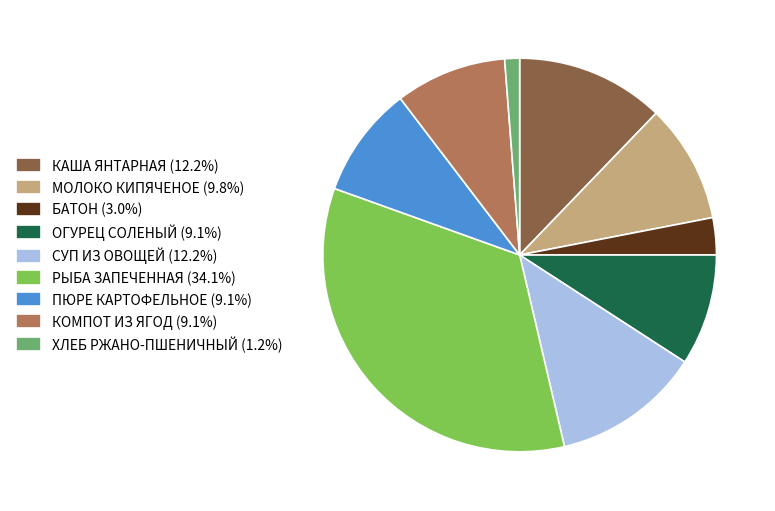

Is the sum of КОМПОТ ИЗ ЯГОД (9.1%) and ОГУРЕЦ СОЛЕНЫЙ (9.1%) greater than half?

No